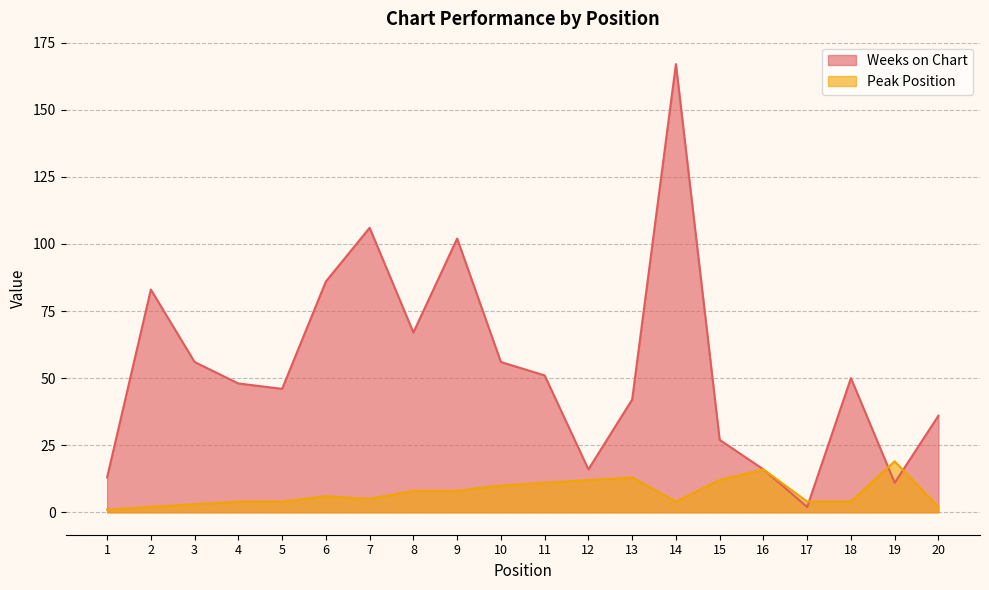

How many distinct data groups are displayed?

2